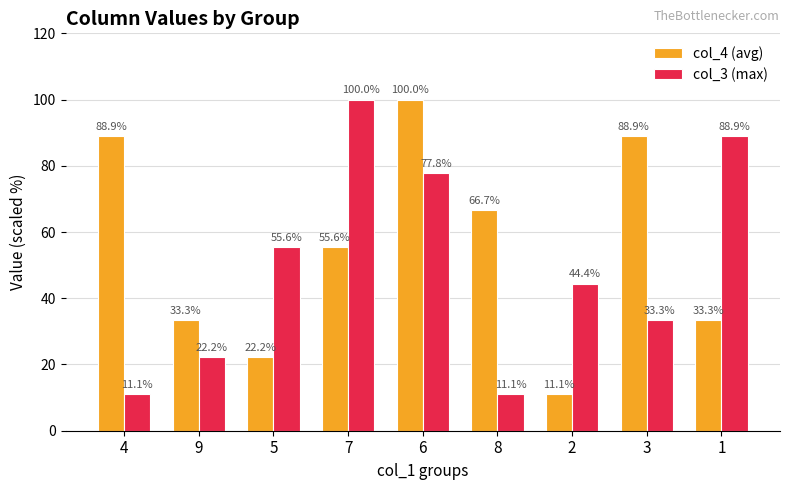

What is the difference between the col_4 (avg) values at 5 and 4?

66.7